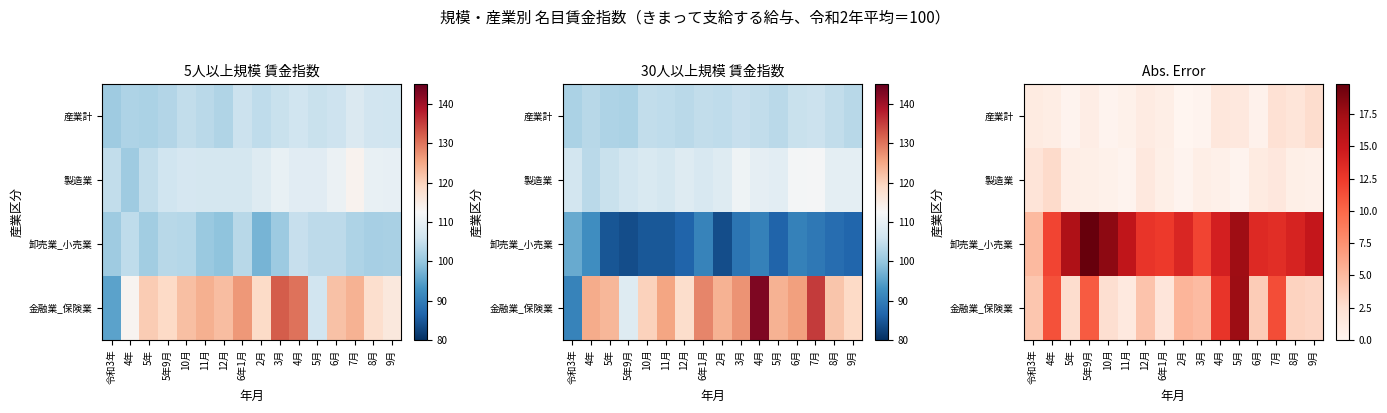

Read the 製造業 value at 7月.

1.6